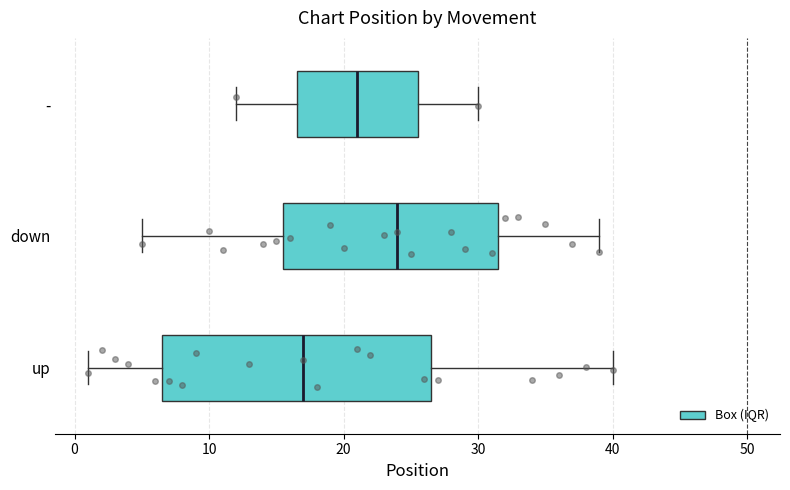

Where is the left edge of the box for - on the x-axis? The values are not printed on the chart, so give them approximately, as read against the axis.

17